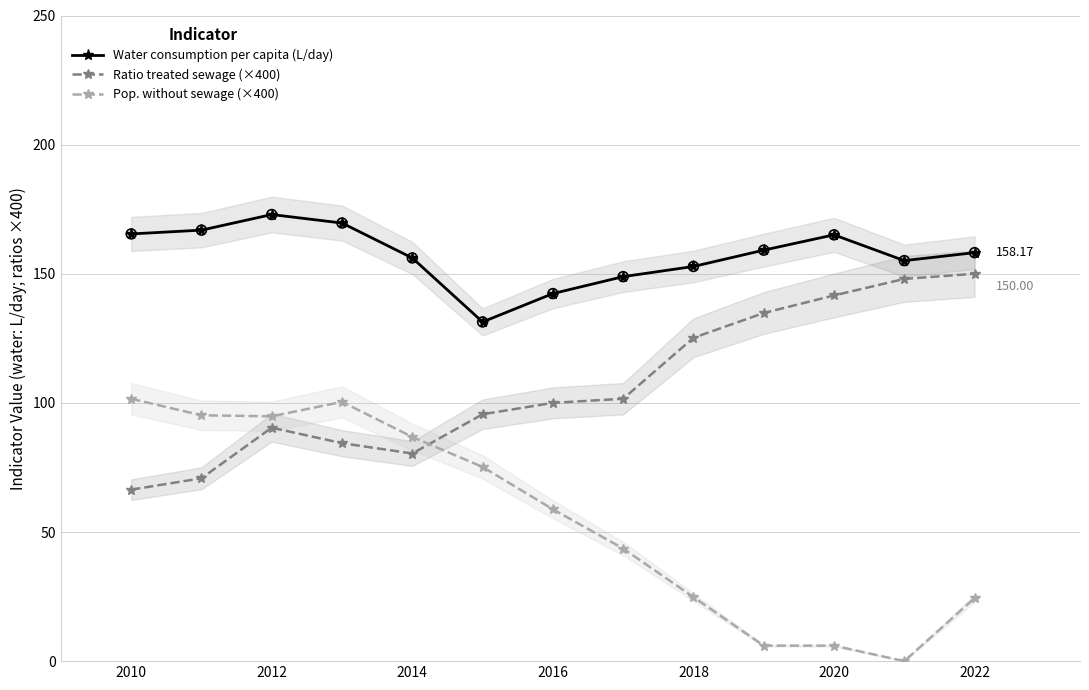

Which series has the largest Y range (max minus min)?

Pop. without sewage (×400)